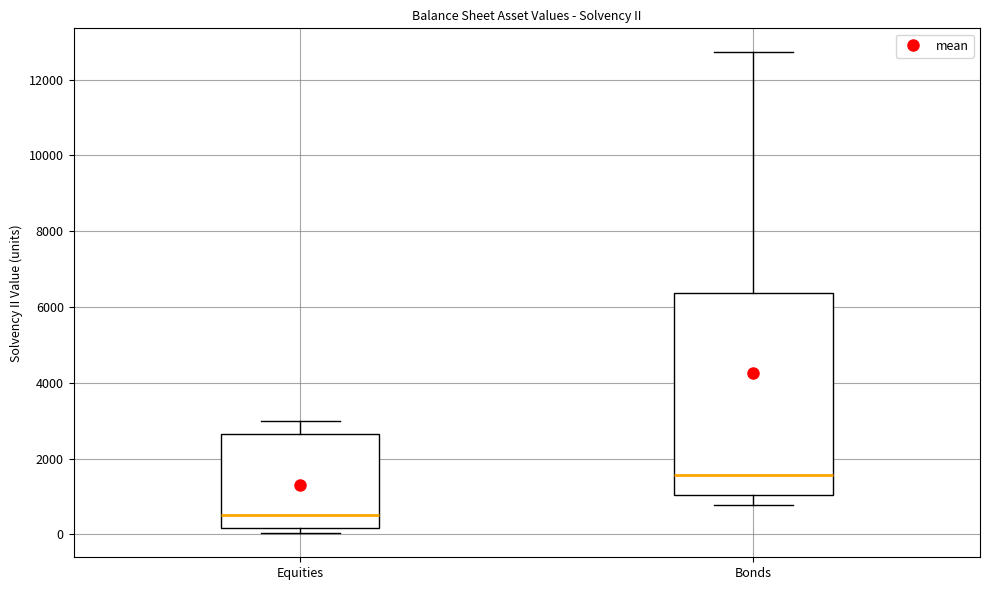

Which box's median line is the lowest?

Equities